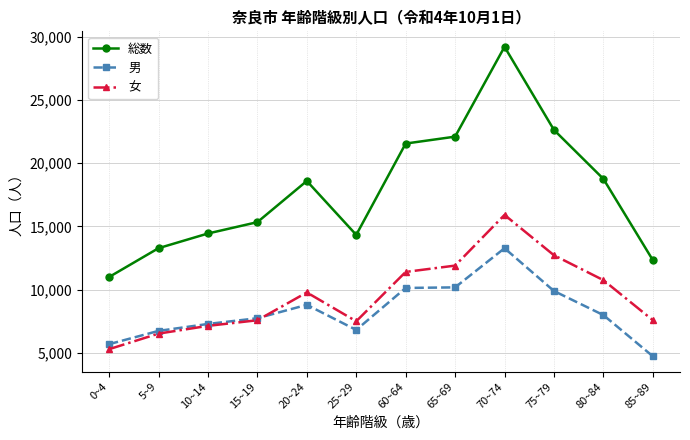

At which category does 総数 reach its first local valley?

25~29